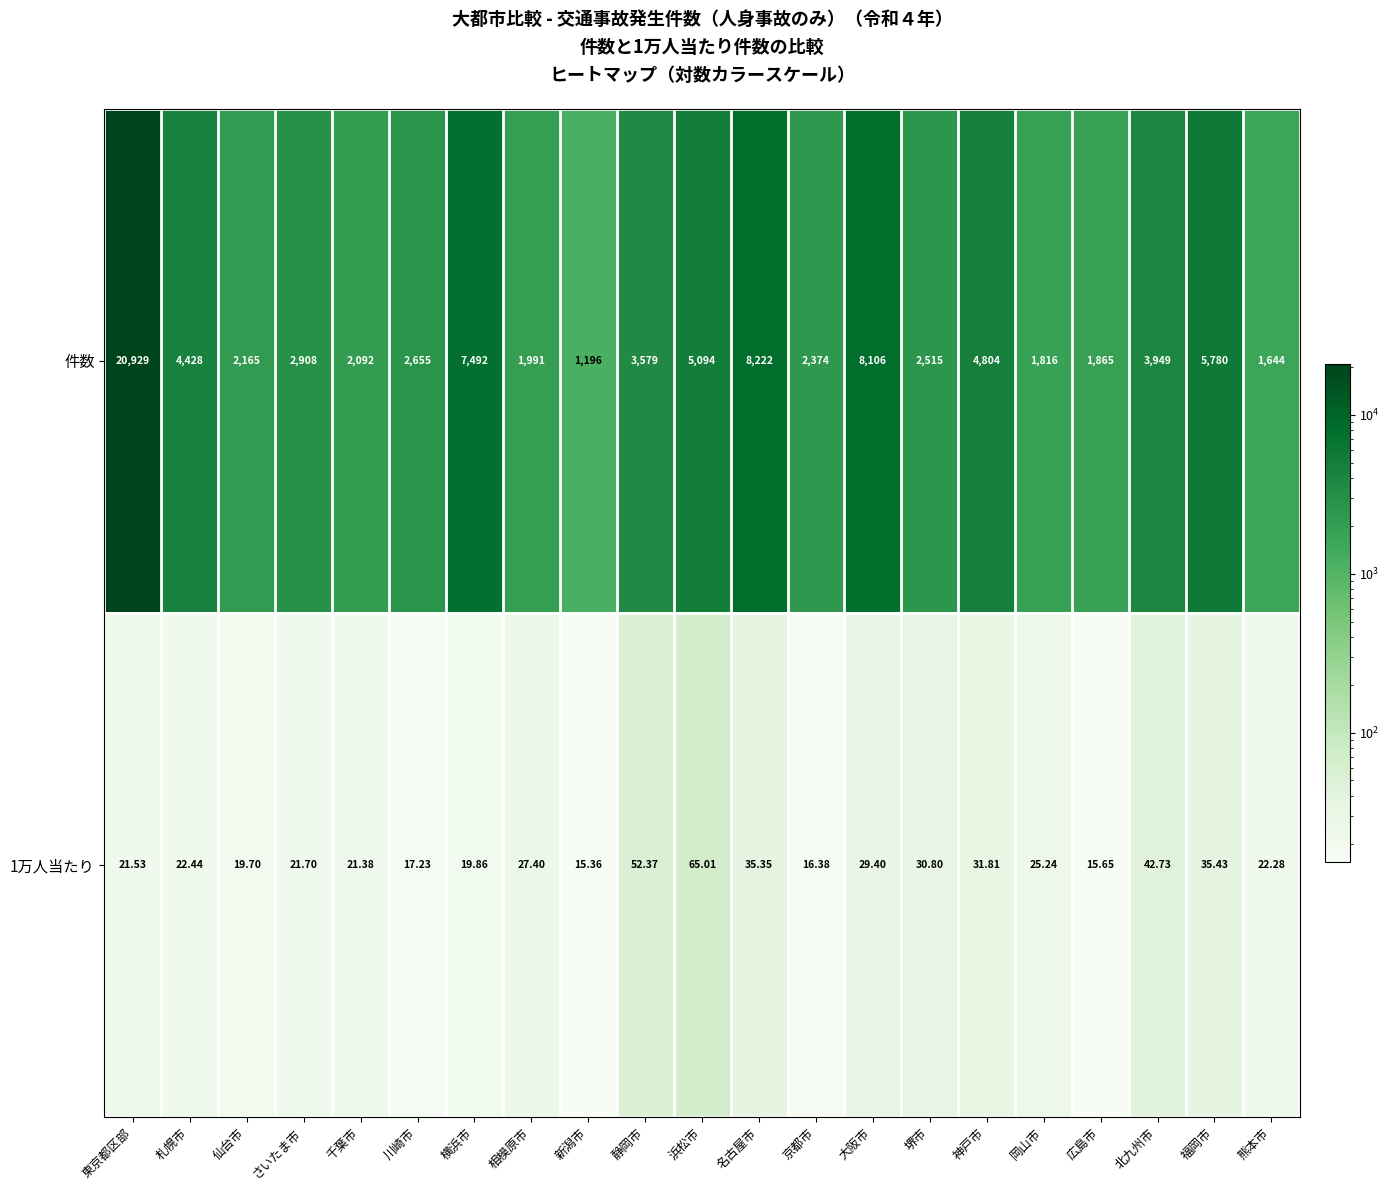

List the labels in order of 1万人当たり value, largest first.

浜松市, 静岡市, 北九州市, 福岡市, 名古屋市, 神戸市, 堺市, 大阪市, 相模原市, 岡山市, 札幌市, 熊本市, さいたま市, 東京都区部, 千葉市, 横浜市, 仙台市, 川崎市, 京都市, 広島市, 新潟市